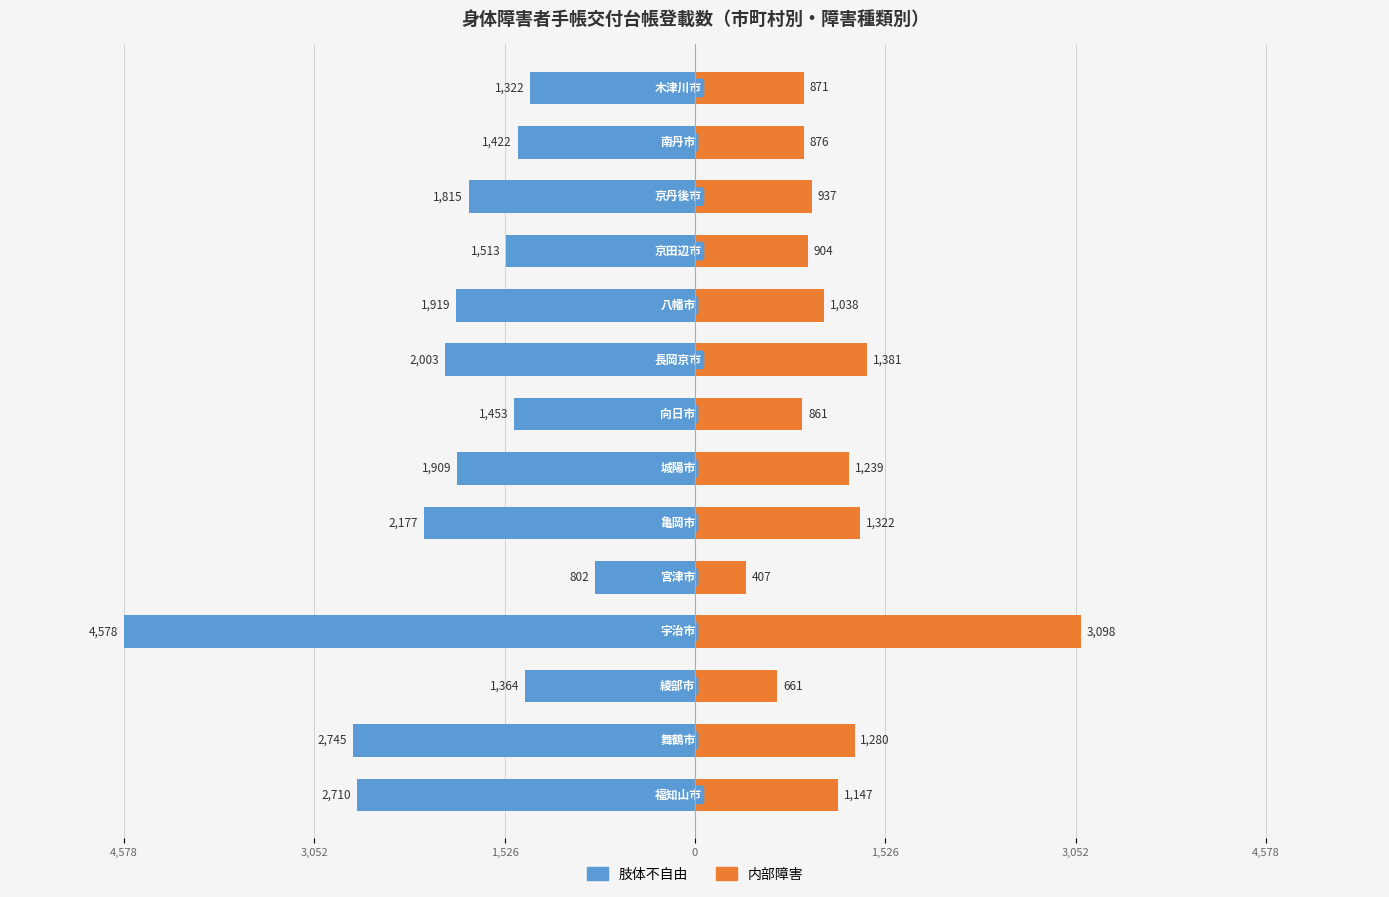

What is the maximum value for 内部障害?

3098